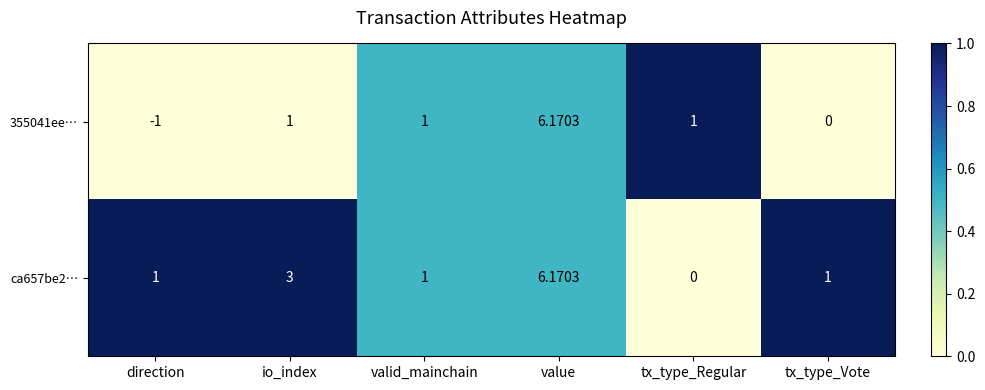

Where is ca657be2… nearest to the value 3?

io_index